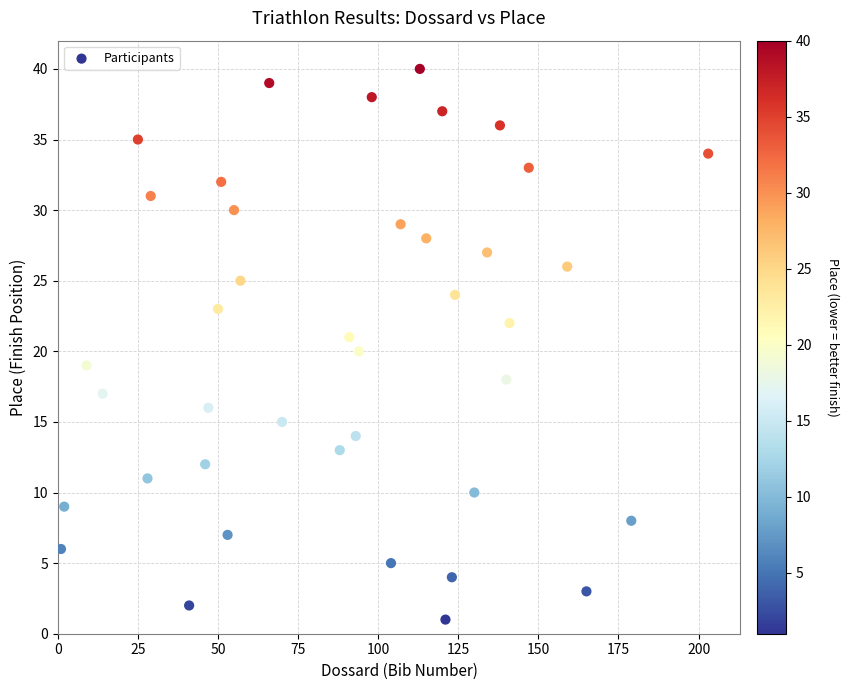

What is the range of X values (max minus min)?

202